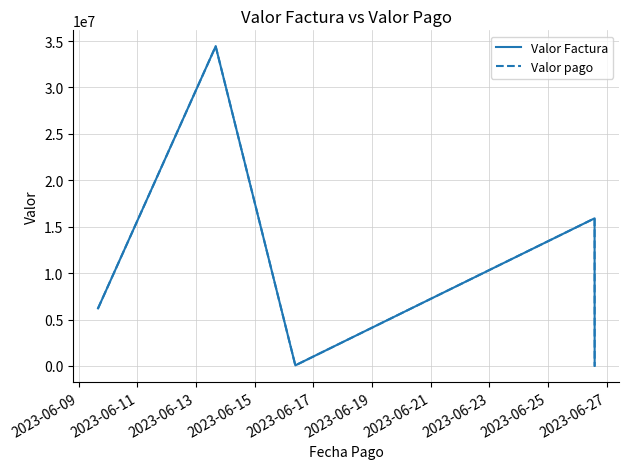

True or false: Valor Factura and Valor pago intersect in this chart.

False